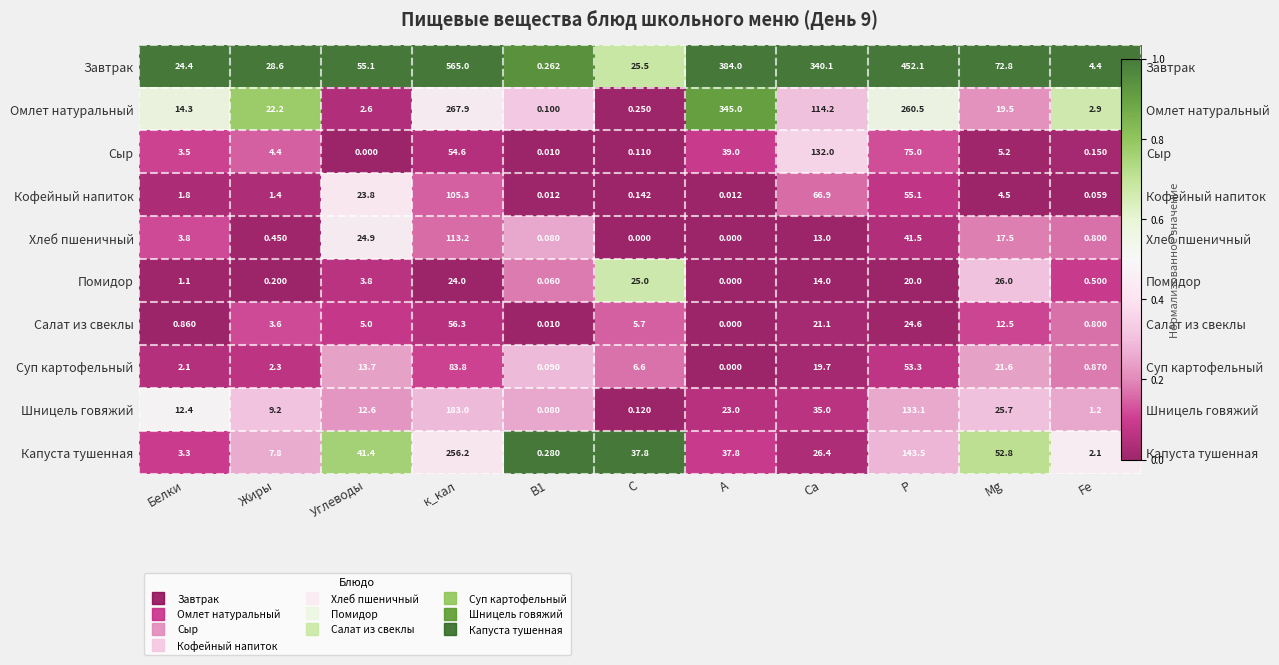

What is the spread (max minus min) of values at к_кал?

1.0